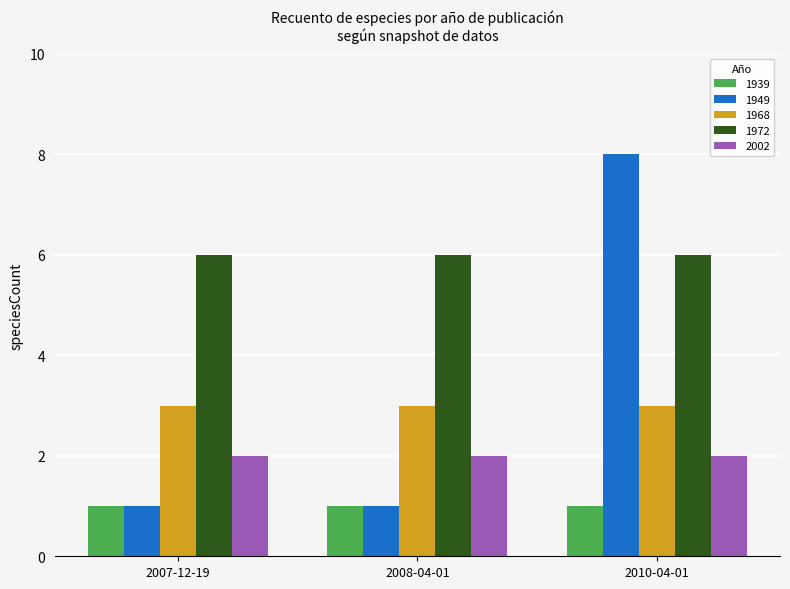

Which series has the largest total across all categories?

1972